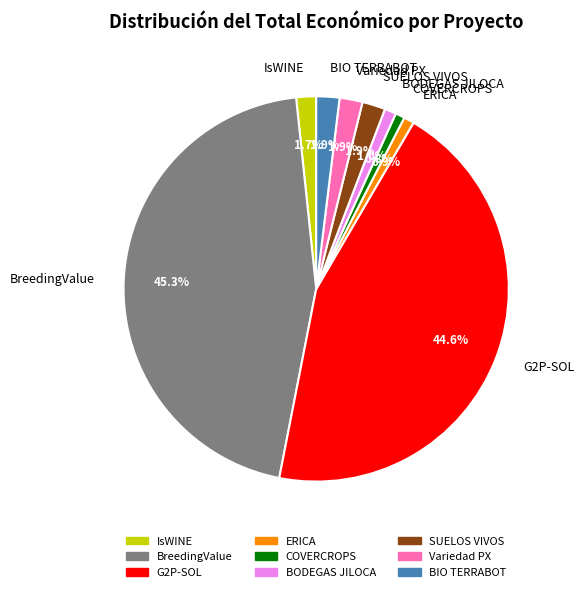

Is it true that SUELOS VIVOS is 16% of the pie?

False